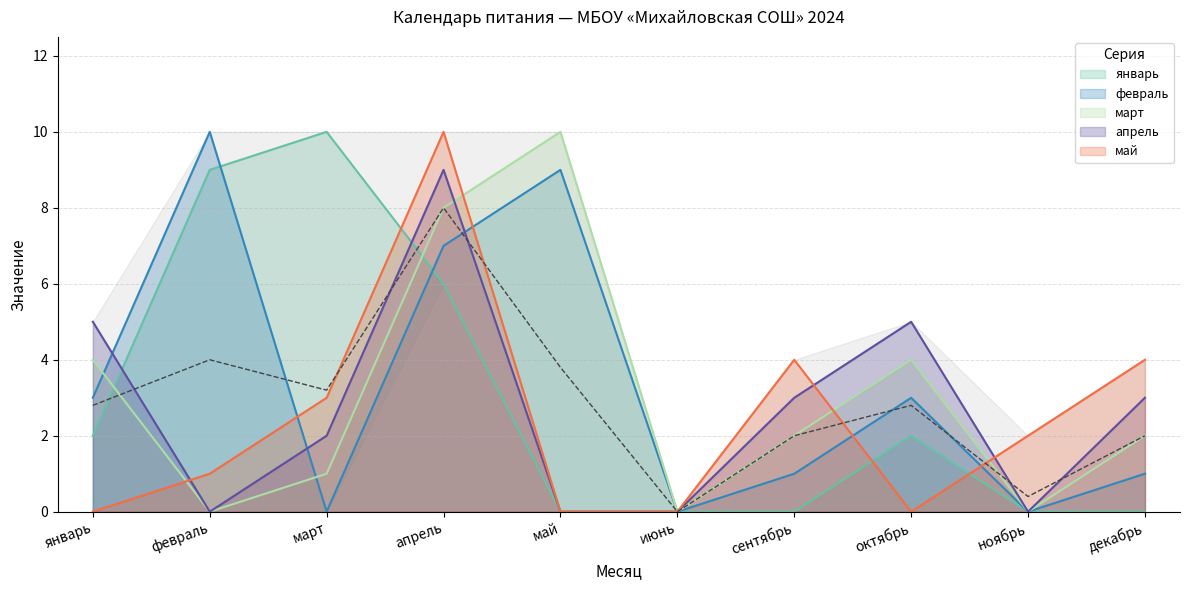

How many interior local peaks does the февраль series have?

3